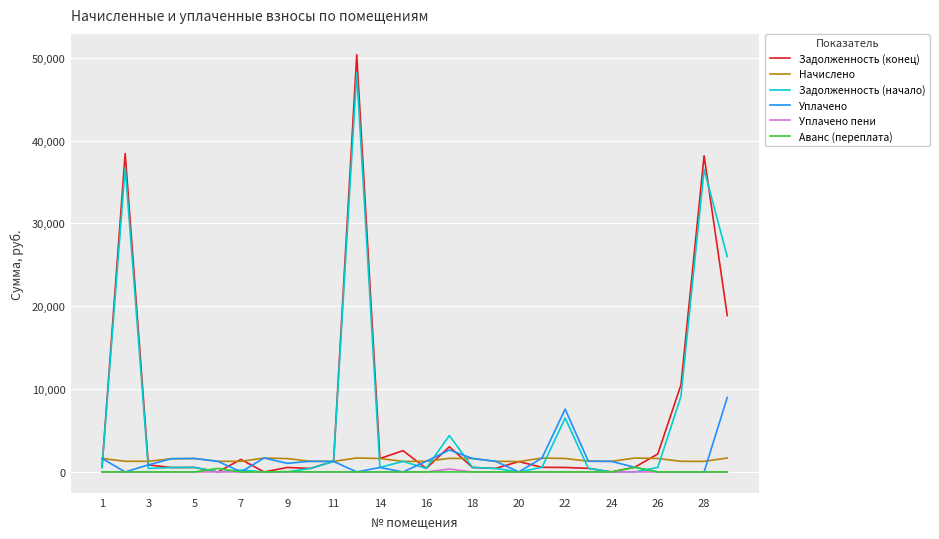

What is the greatest value displayed?

50368.3